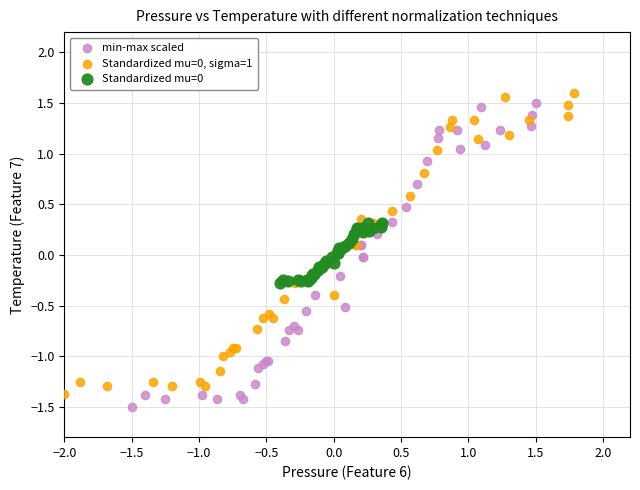

Which series has the largest Y range (max minus min)?

min-max scaled